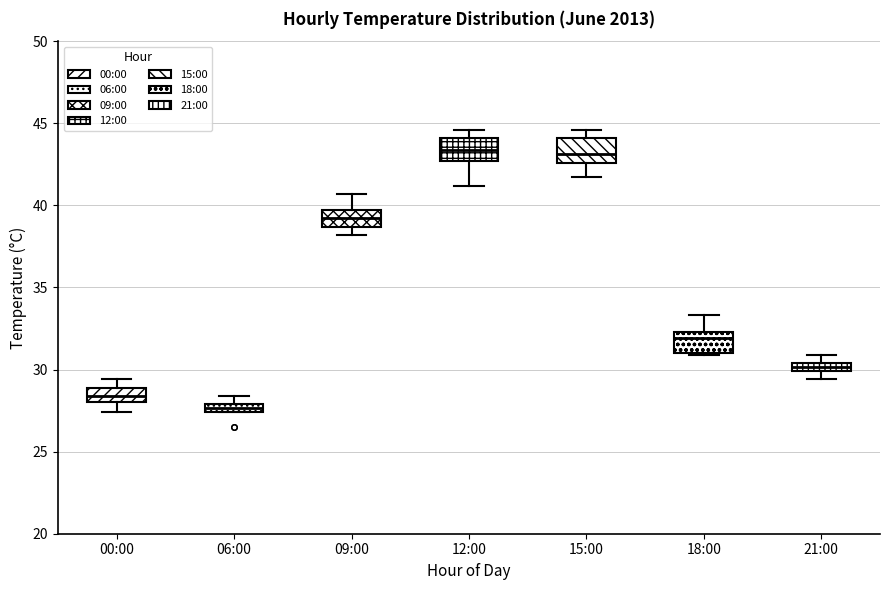

Where is the lower edge of the box for 15:00 on the y-axis? The values are not printed on the chart, so give them approximately, as read against the axis.

42.5